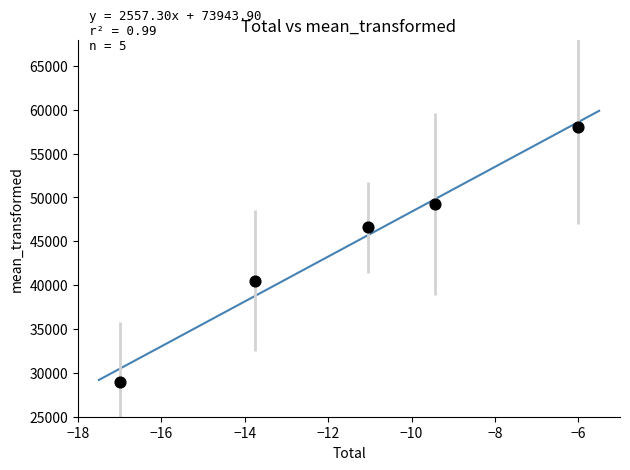

What is the range of Y values (max minus min)?

29000.0